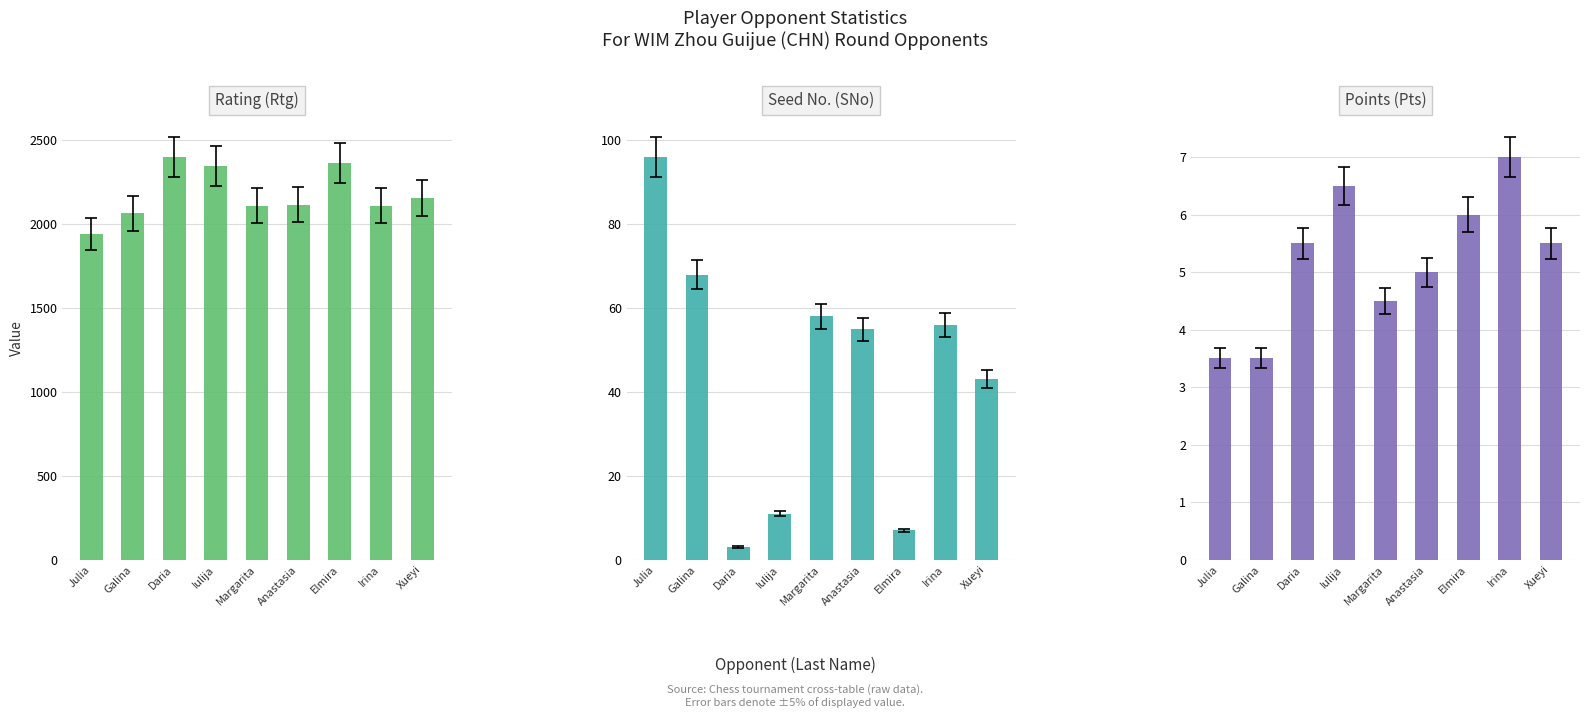

Which has a higher value, Daria or Irina?

Daria